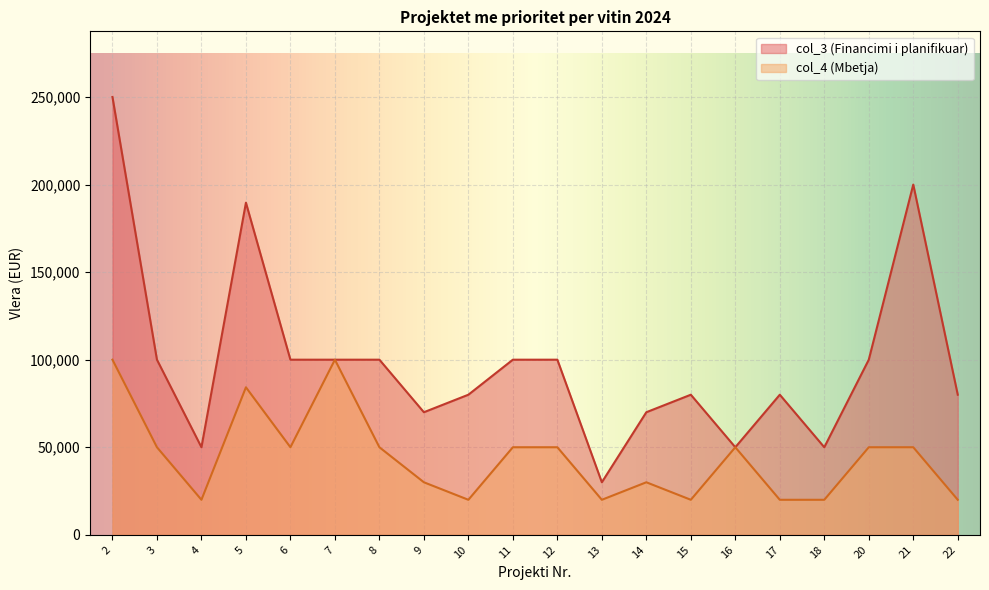

The value of col_3 at 21 is 200000. True or false?

True